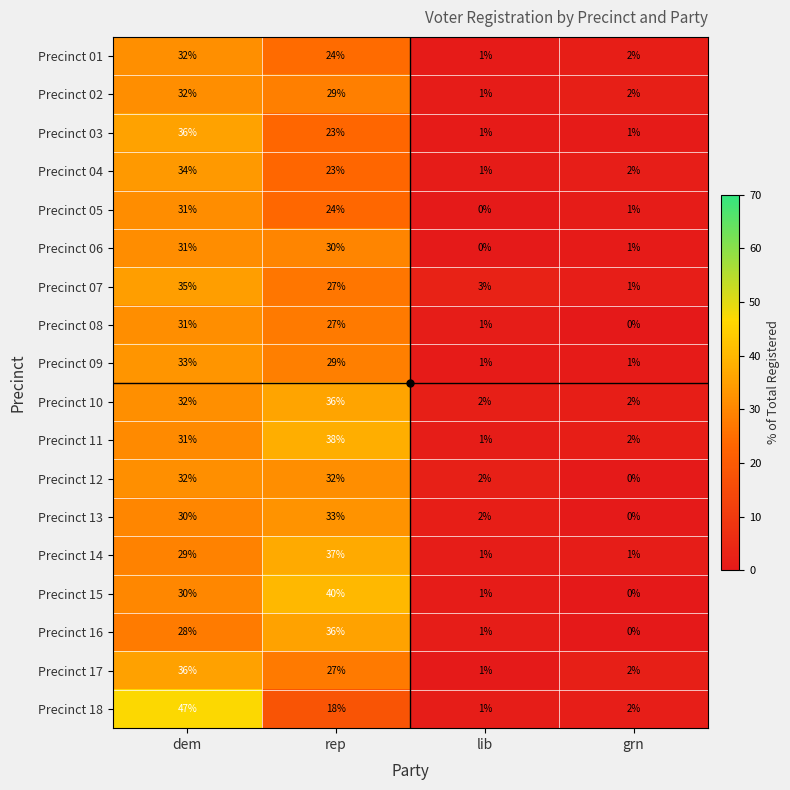

What is the approximate value of Precinct 13 at dem?

30